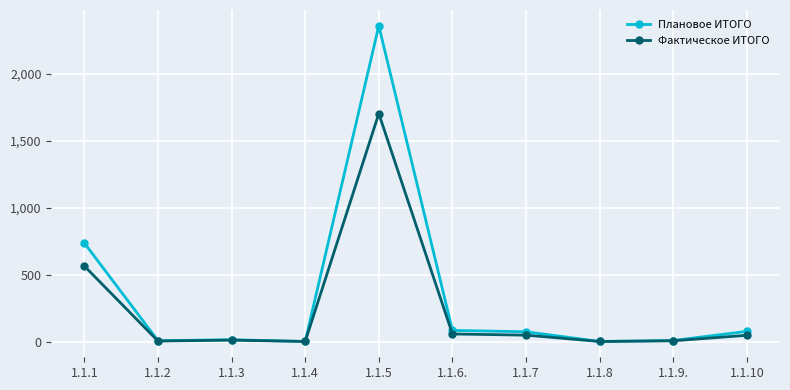

At which category does the chart reach its peak across all series?

1.1.5